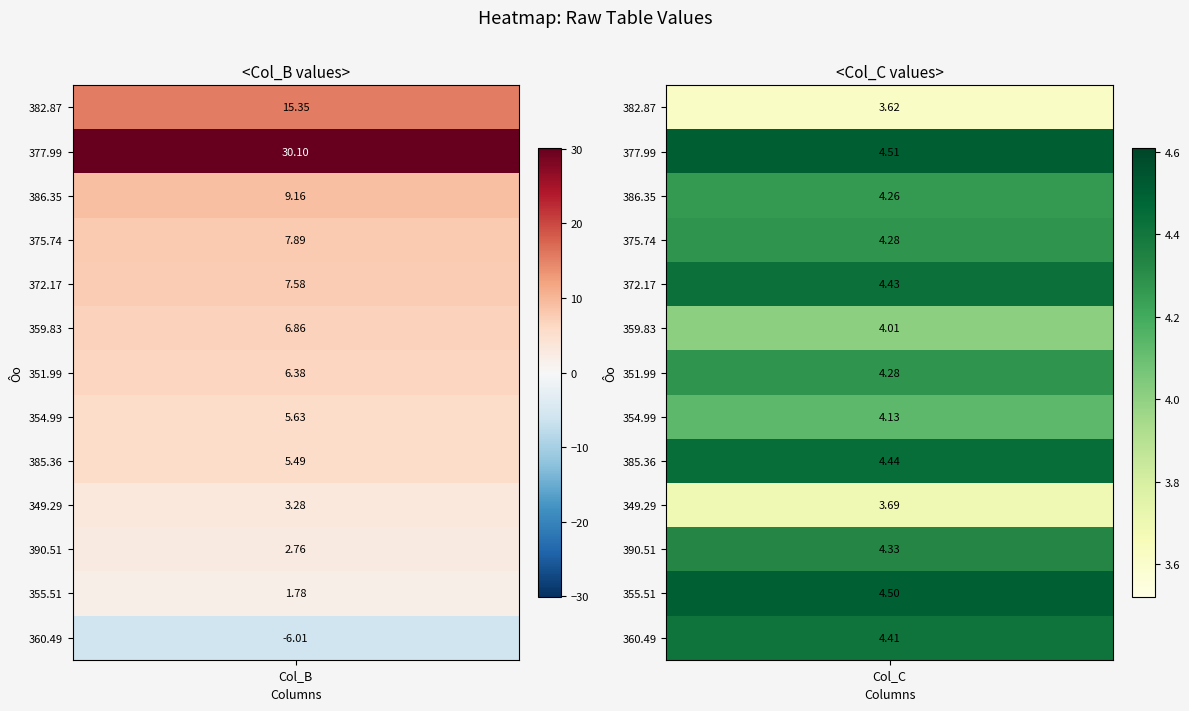

The 355.5116667 series shows 1.8 at 0. True or false?

True